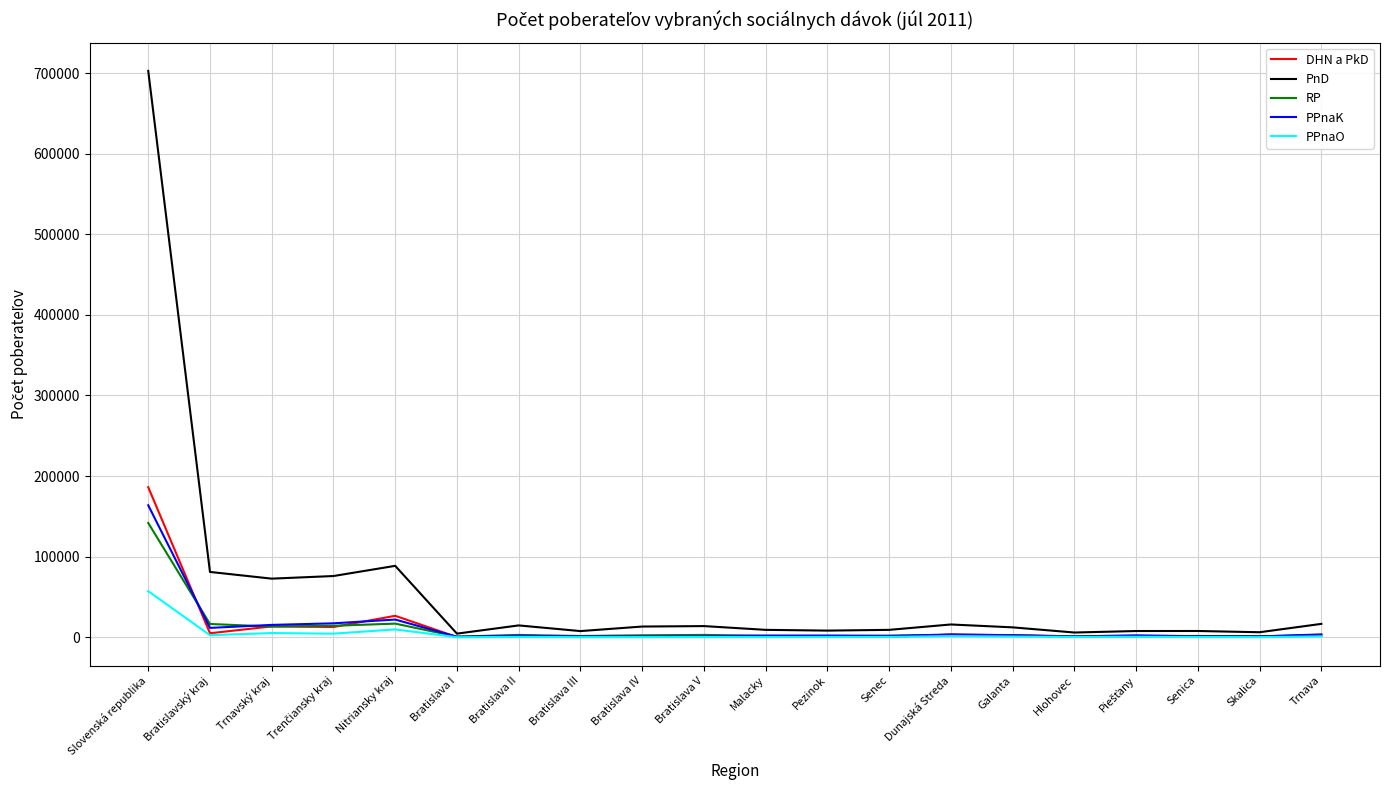

At which category does the chart reach its peak across all series?

Slovenská republika